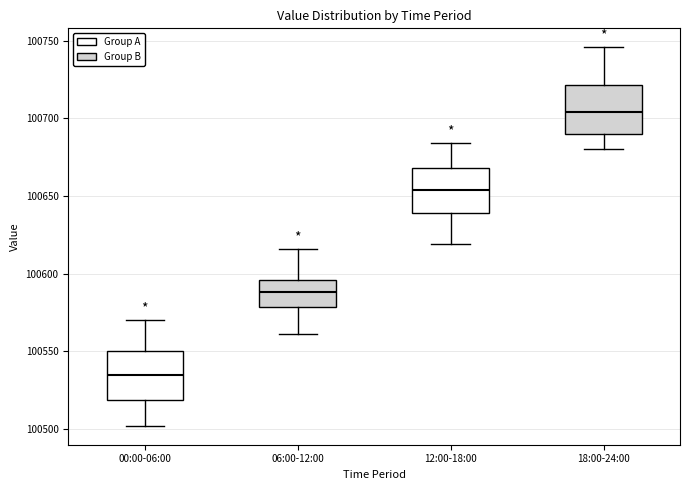

Reading left to right, read every box against the y-axis: the position of its median line, the range the box covers, and the ends of its whiskers. The values are not printed on the chart, so give them approximately, as read against the axis.

00:00-06:00: median 100535, box 100520 to 100550, whiskers 100500 to 100570
06:00-12:00: median 100590, box 100580 to 100595, whiskers 100560 to 100615
12:00-18:00: median 100655, box 100640 to 100670, whiskers 100620 to 100685
18:00-24:00: median 100705, box 100690 to 100720, whiskers 100680 to 100745